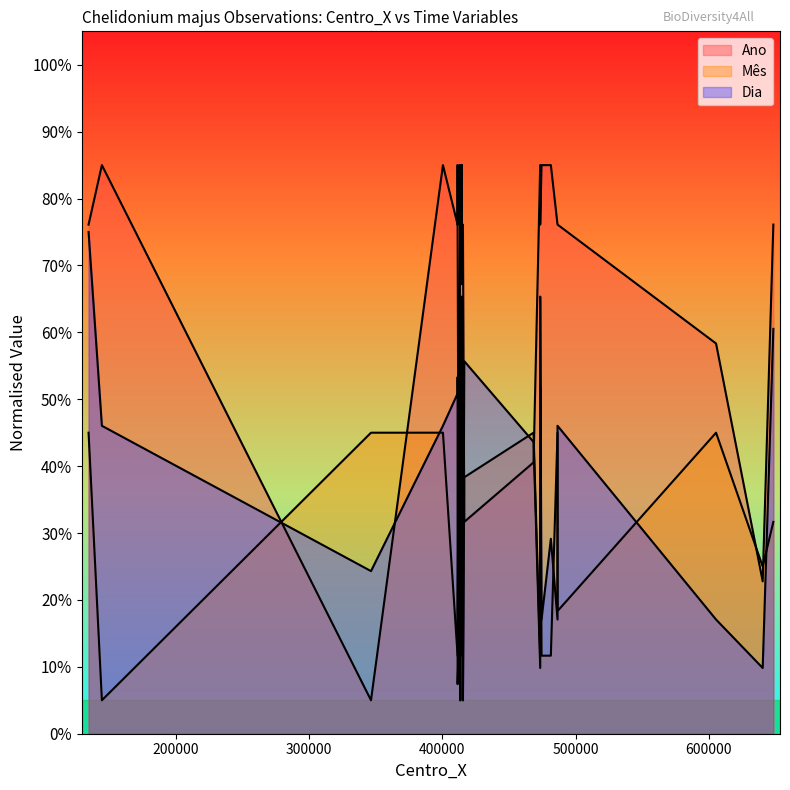

Reading left to right, extract all data points from this chart.

Ano: 76.1	85.0	5.0	85.0	76.1	85.0	76.1	13.9	85.0	85.0	76.1	67.2	76.1	85.0	67.2	76.1	76.1	85.0	67.2	85.0	85.0	76.1	76.1	76.1	31.7	40.6	85.0	76.1	85.0	85.0	76.1	76.1	58.3	22.8	76.1
Mês: 45.0	5.0	45.0	45.0	11.7	18.3	18.3	45.0	18.3	25.0	65.0	31.7	38.3	18.3	31.7	31.7	38.3	45.0	31.7	18.3	18.3	11.7	18.3	5.0	38.3	45.0	11.7	51.7	11.7	11.7	45.0	18.3	45.0	25.0	31.7
Dia: 75.0	46.0	24.3	46.0	50.9	53.3	7.4	14.7	19.5	50.9	14.7	24.3	5.0	17.1	43.6	50.9	17.1	26.7	24.3	14.7	14.7	65.3	38.8	5.0	55.7	43.6	9.8	65.3	17.1	29.1	17.1	46.0	17.1	9.8	60.5